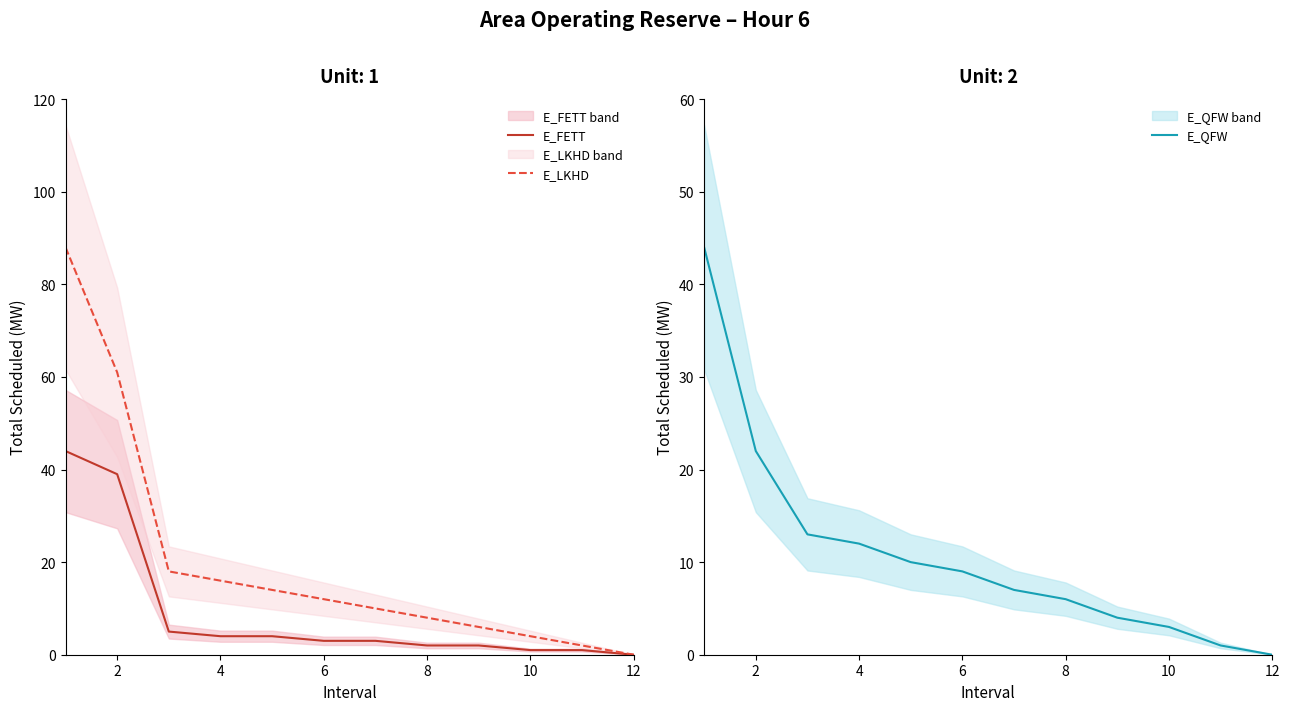

How many lines are shown in the chart?

3